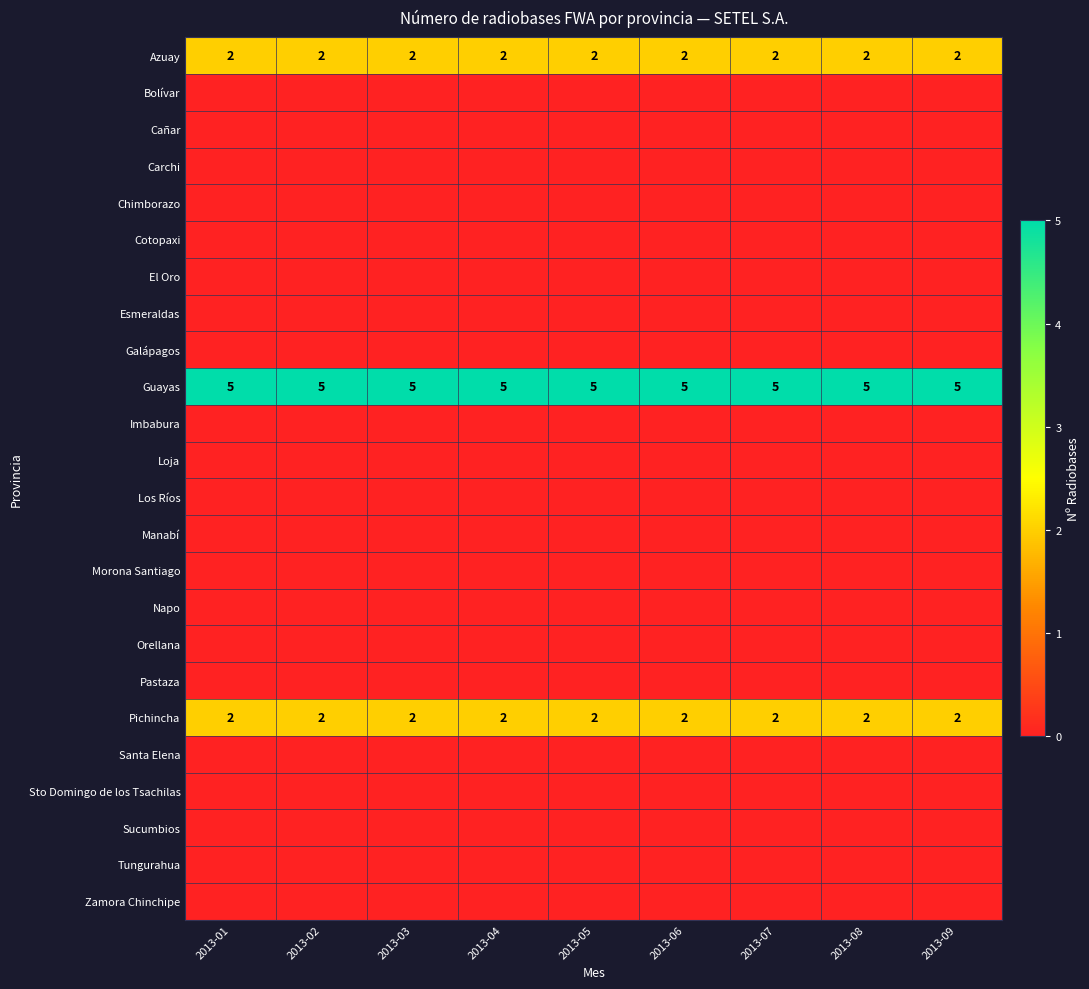

Rank the series by their maximum value, from lowest to highest.

Bolívar, Cañar, Carchi, Chimborazo, Cotopaxi, El Oro, Esmeraldas, Galápagos, Imbabura, Loja, Los Ríos, Manabí, Morona Santiago, Napo, Orellana, Pastaza, Santa Elena, Sto Domingo de los Tsachilas, Sucumbios, Tungurahua, Zamora Chinchipe, Azuay, Pichincha, Guayas